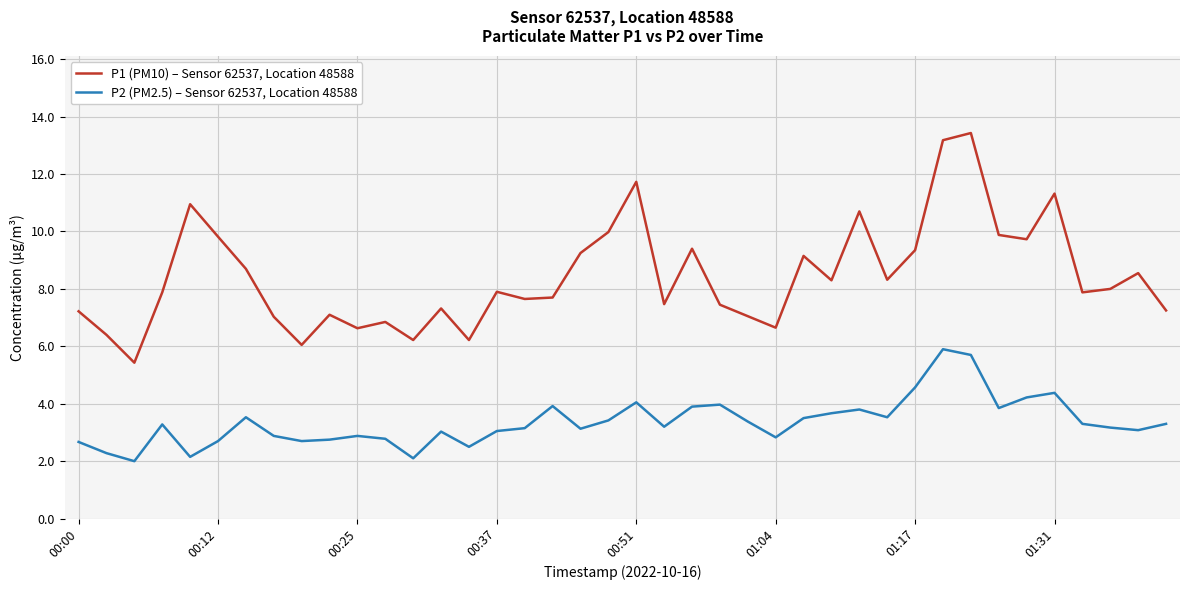

How many lines are shown in the chart?

2